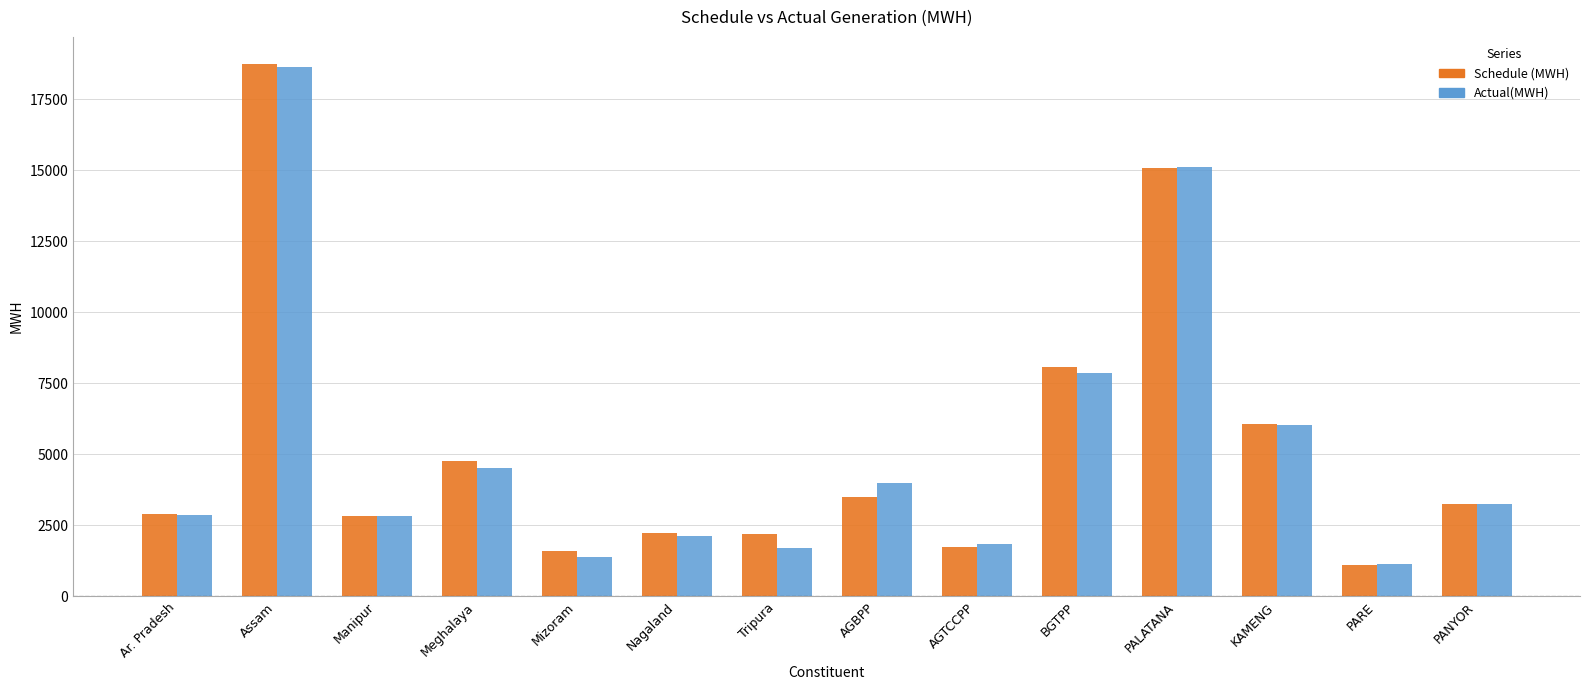

Between Ar. Pradesh and Meghalaya, which series saw the biggest shift?

Schedule (MWH)